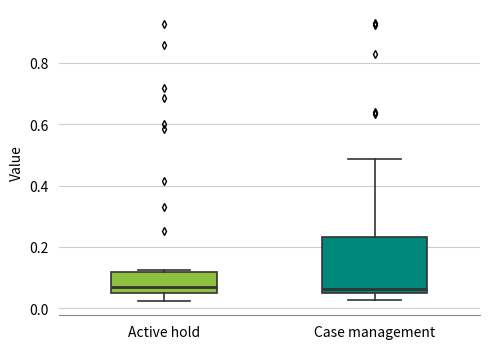

Where does the lower whisker of the box for Active hold end on the y-axis? The values are not printed on the chart, so give them approximately, as read against the axis.

0.02